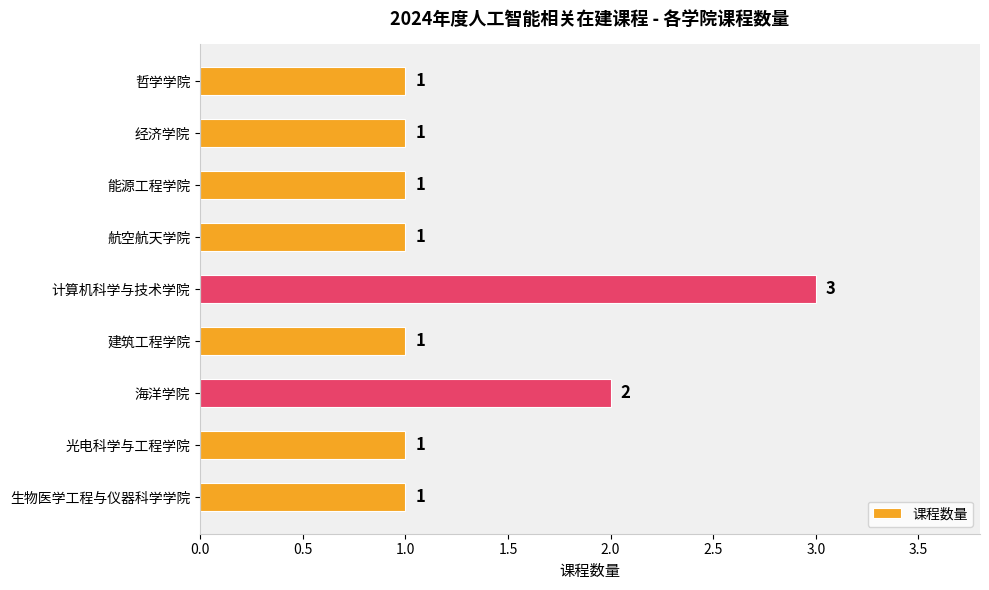

Where is the data nearest to the value 2?

海洋学院